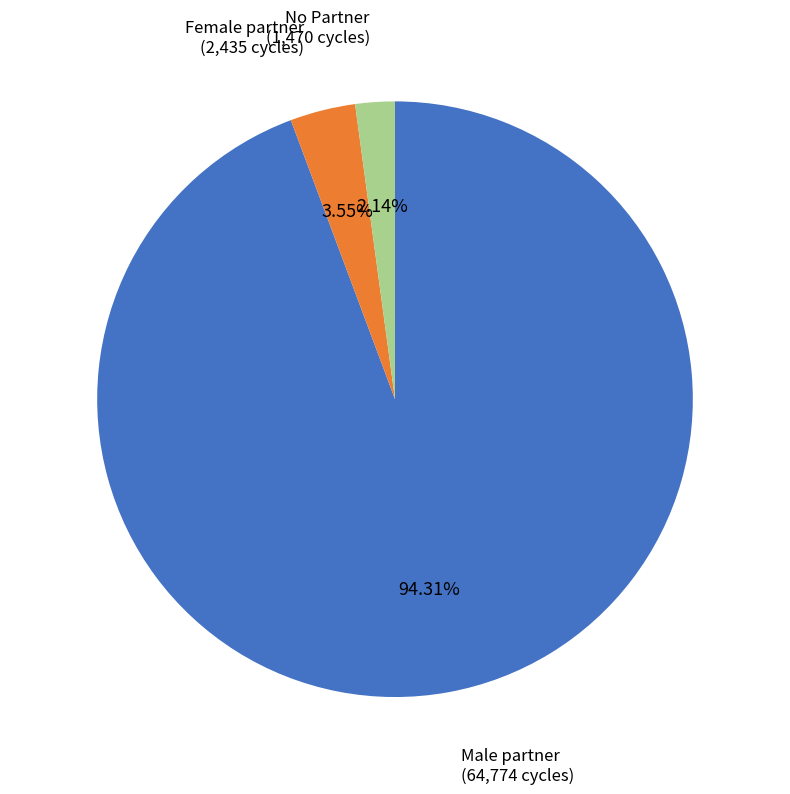

Is there a majority slice in this chart?

Yes